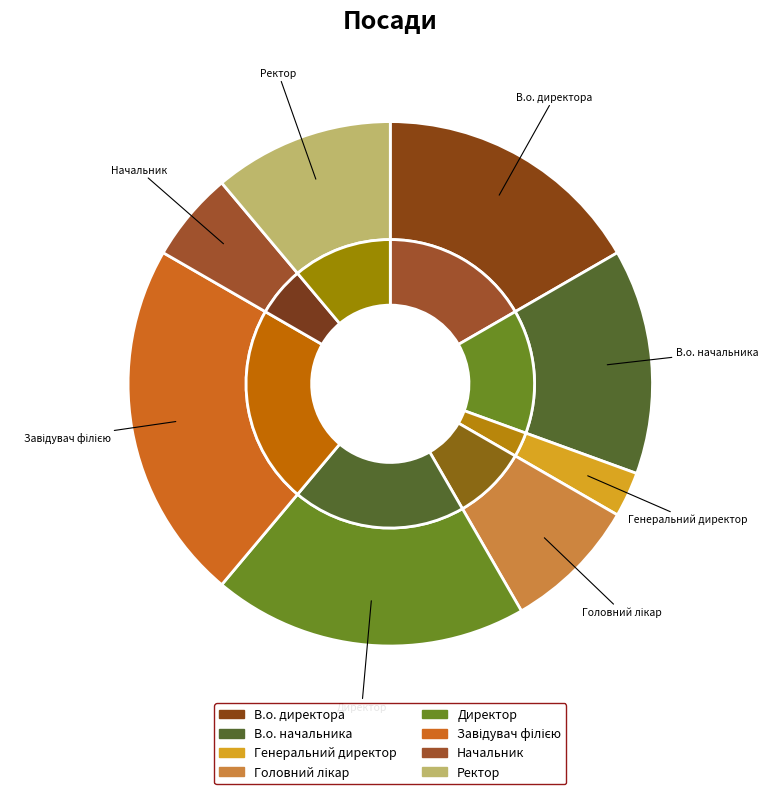

The В.о. директора slice represents 4% of the pie. True or false?

False